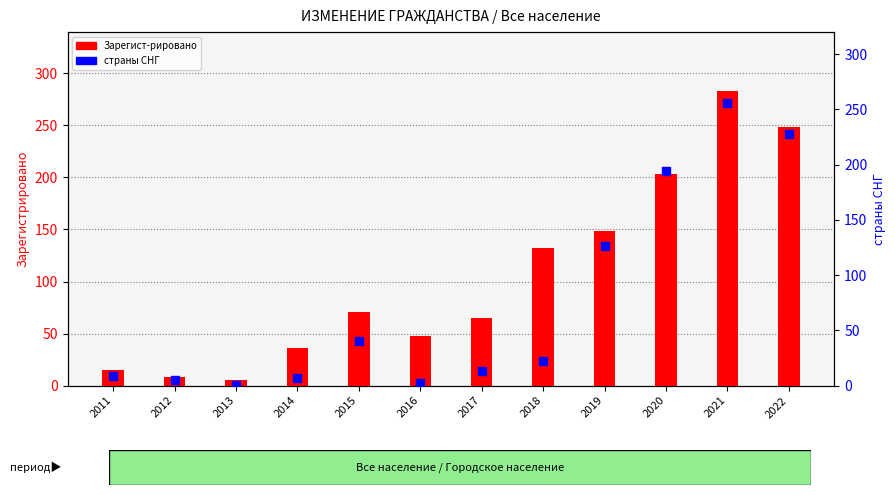

Which series has the largest Y range (max minus min)?

Зарегист-рировано